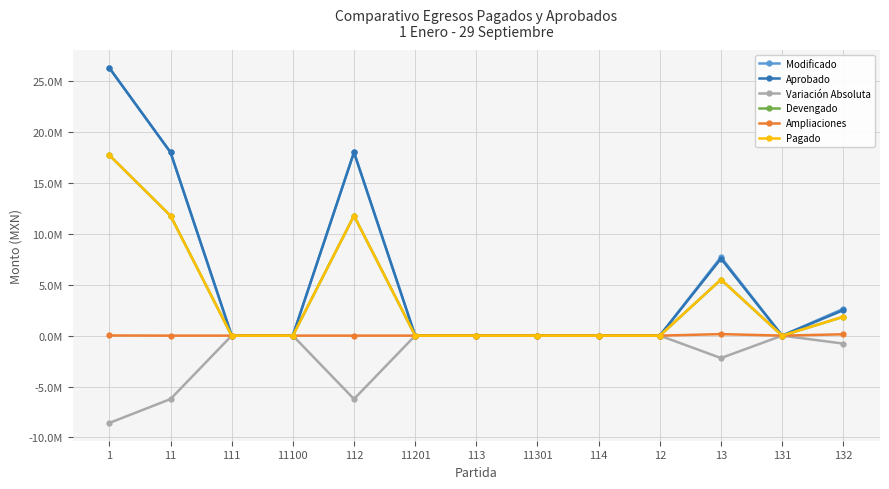

What position from the right is 131?

2